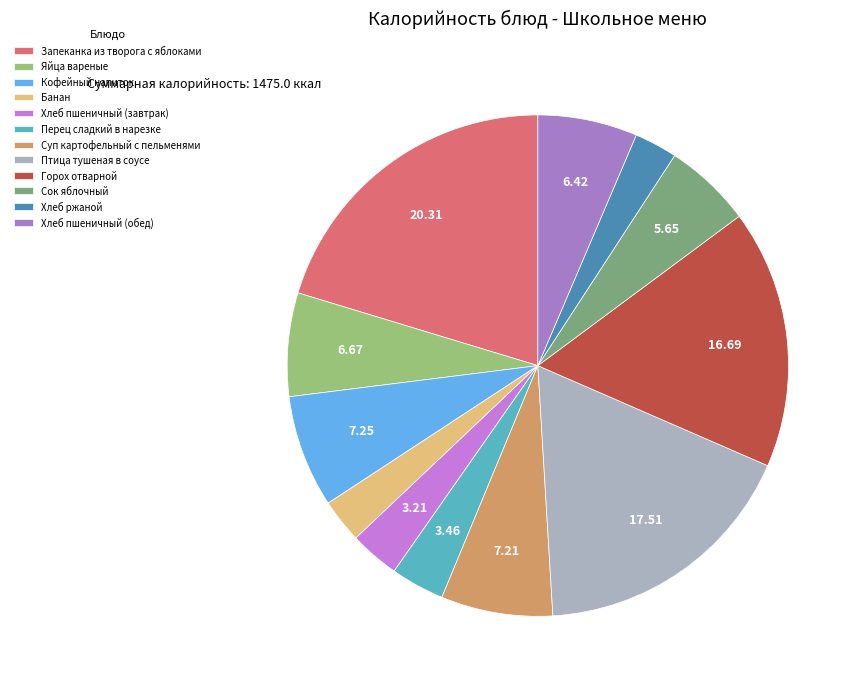

Is it true that Кофейный напиток is 7% of the pie?

True